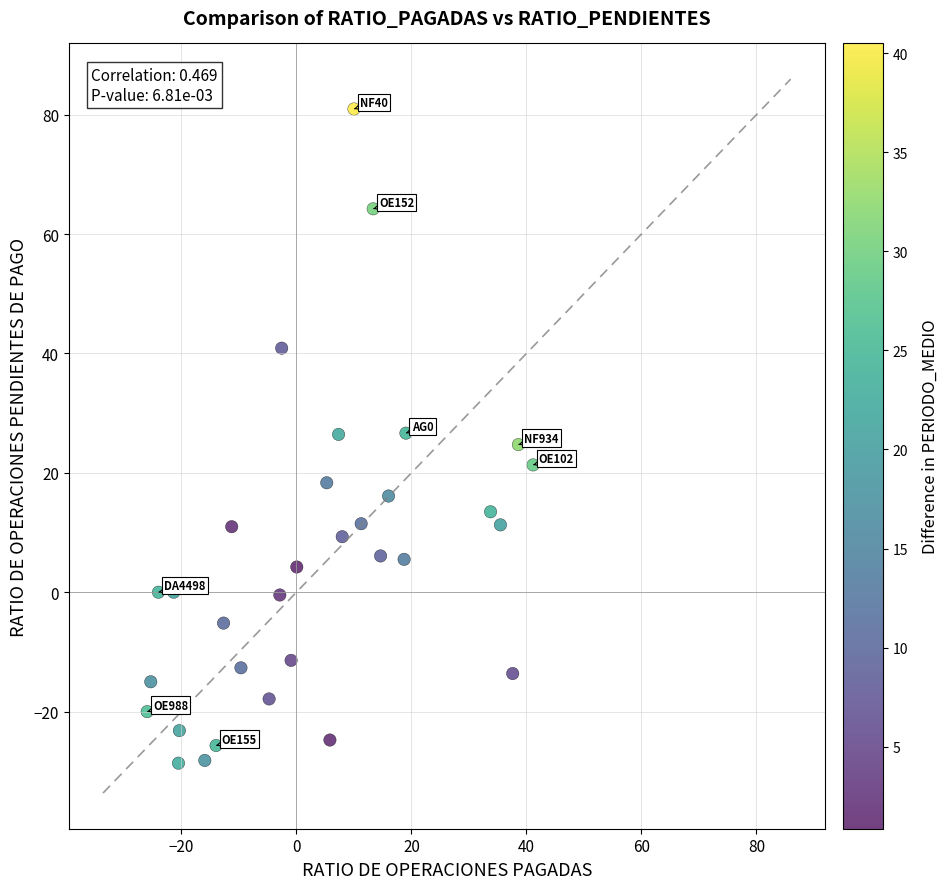

What is the range of X values (max minus min)?

67.1